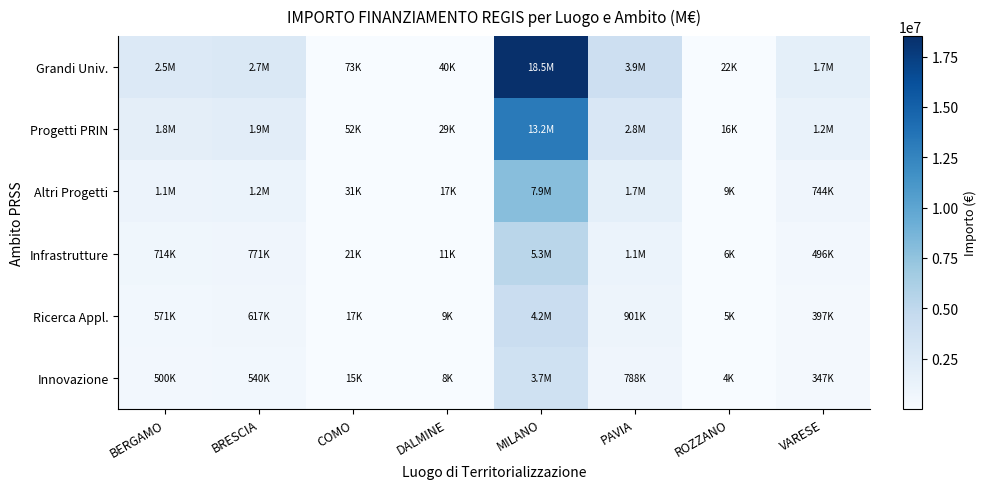

Which has a higher value, VARESE or PAVIA?

PAVIA